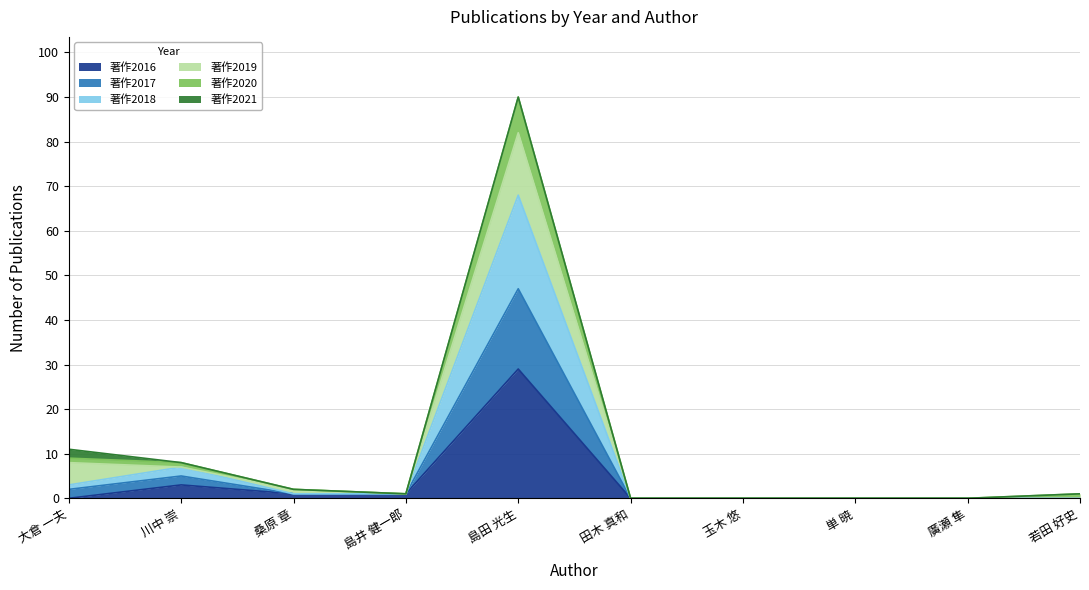

At which category is the sum across all series the highest?

島田 光生